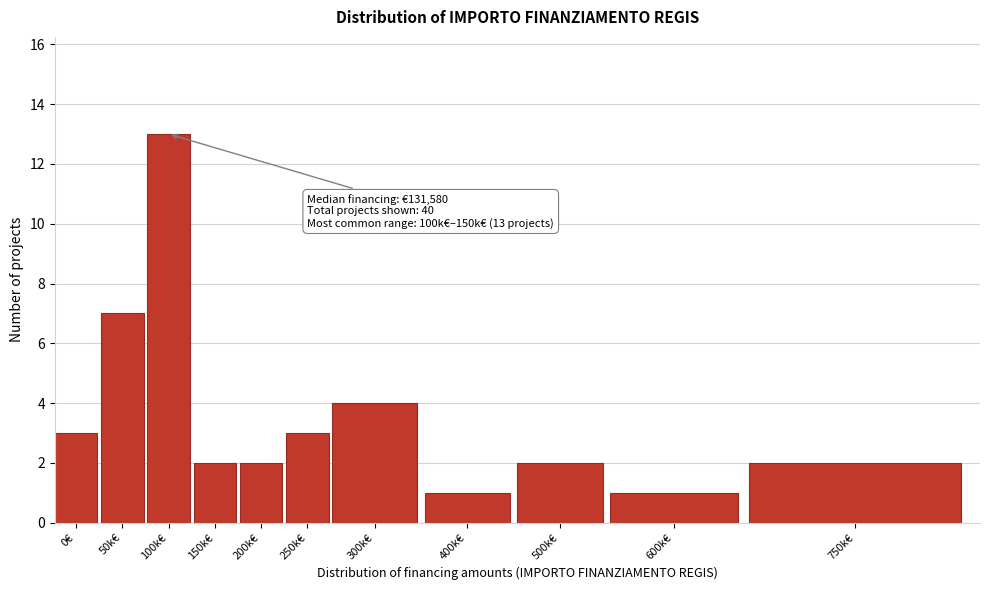

Reading right to left, what are all the values shown in this chart?

750k€=2	600k€=1	500k€=2	400k€=1	300k€=4	250k€=3	200k€=2	150k€=2	100k€=13	50k€=7	0€=3